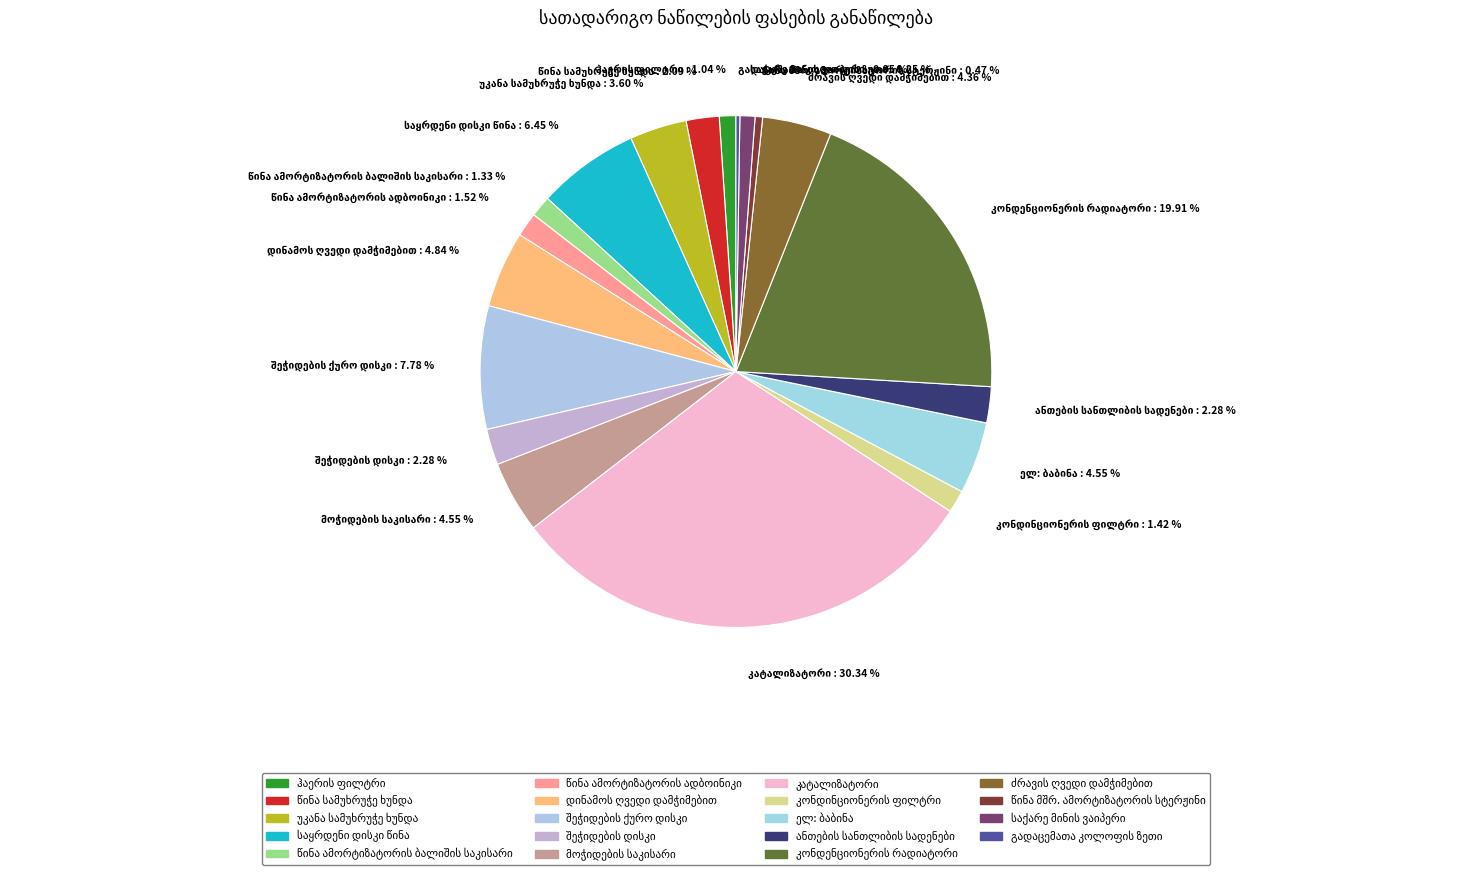

Does any single category account for the majority?

No